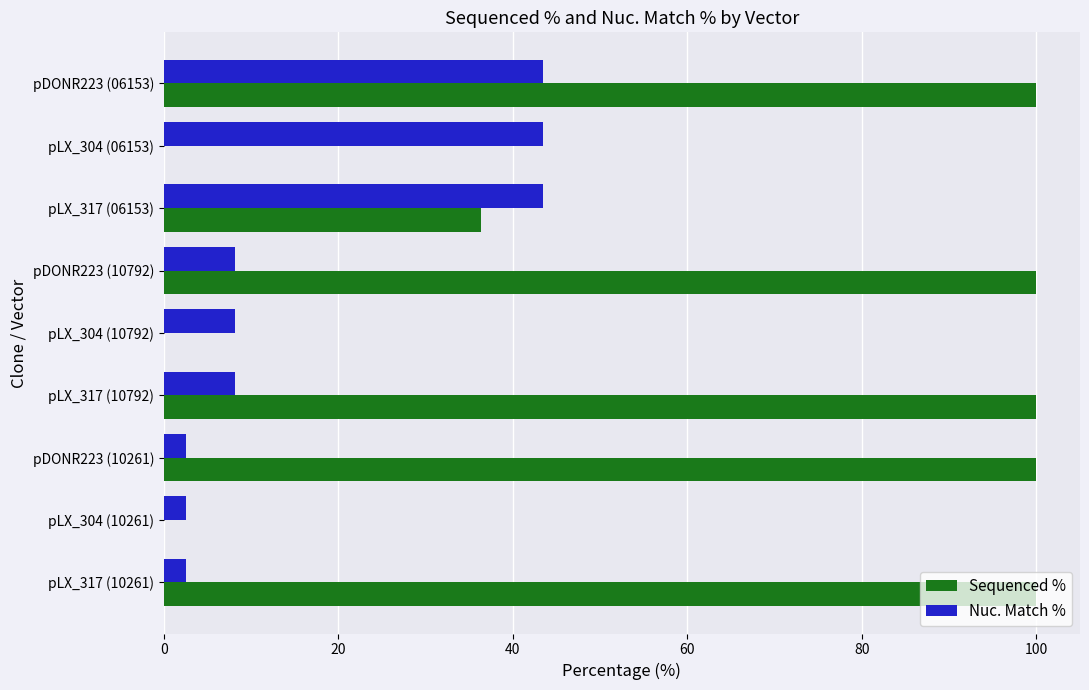

The Nuc. Match % series shows 62.8 at pLX_317 (06153). True or false?

False